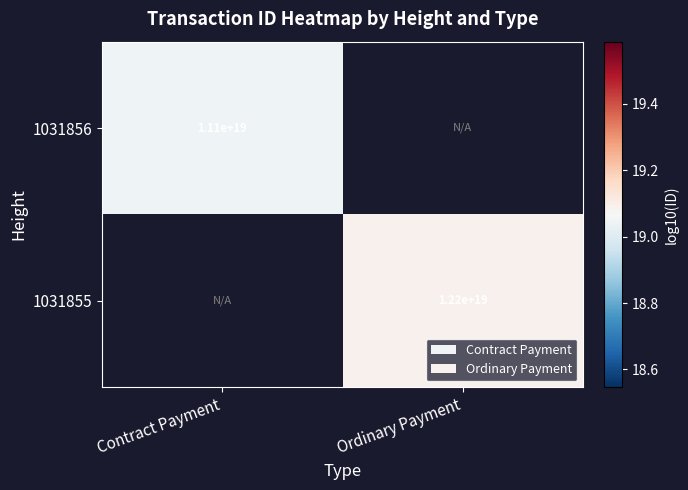

At how many categories does at least one series exceed 19?

2